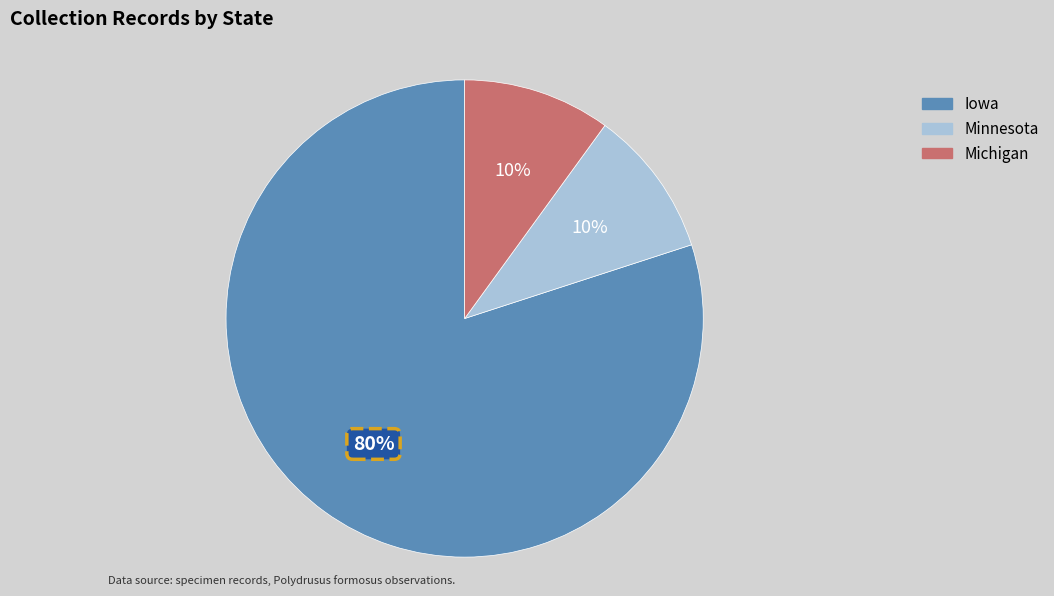

Which slice represents more than half of the pie?

Iowa